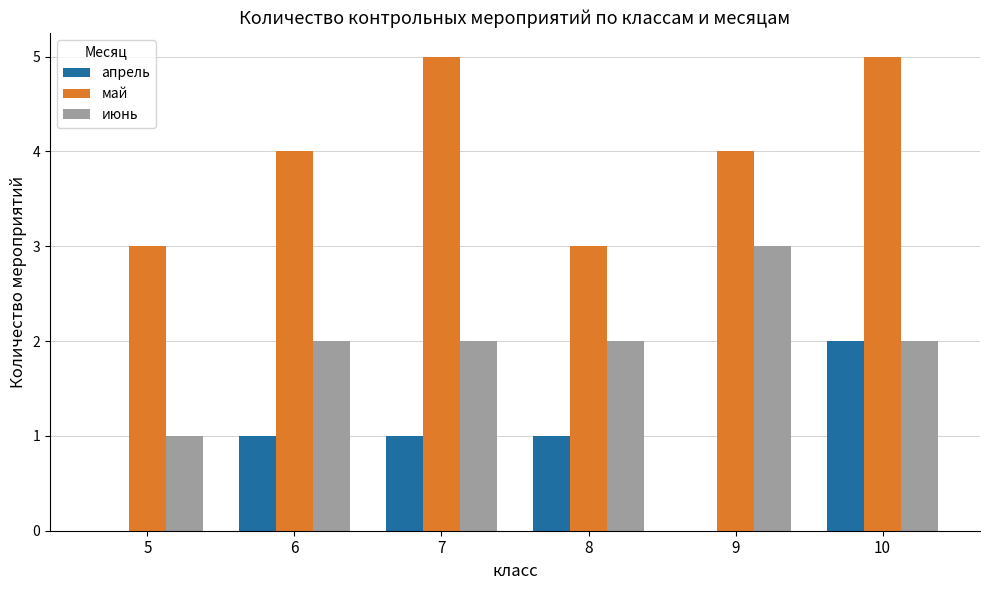

What value does the апрель series have at 10?

2